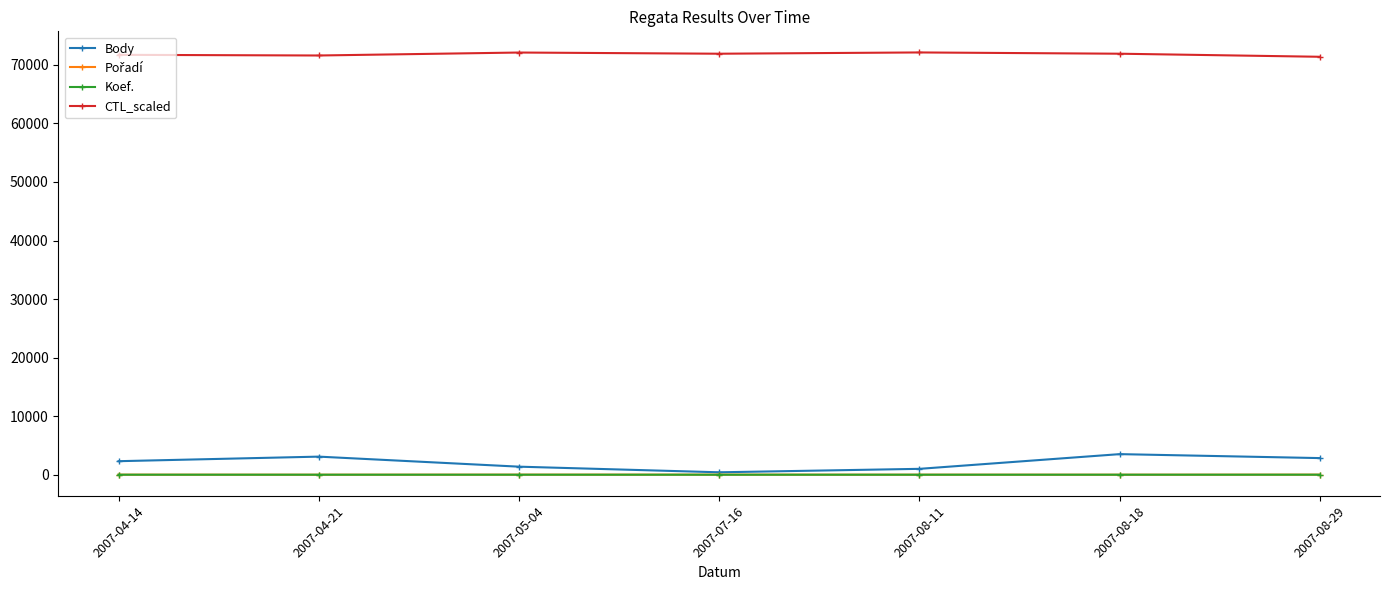

What is the label of the 5th point from the left?

2007-08-11